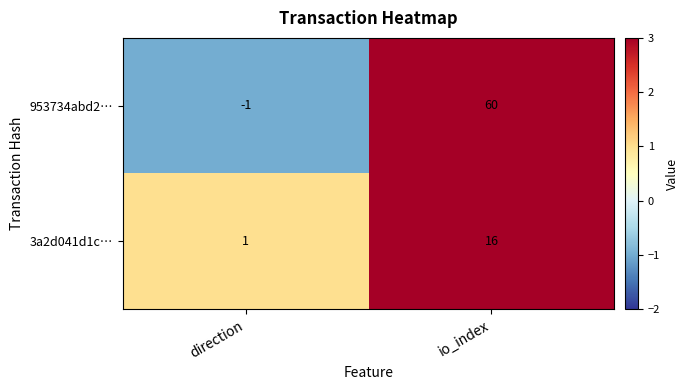

List the series in order of their overall mean, highest first.

953734abd2…, 3a2d041d1c…